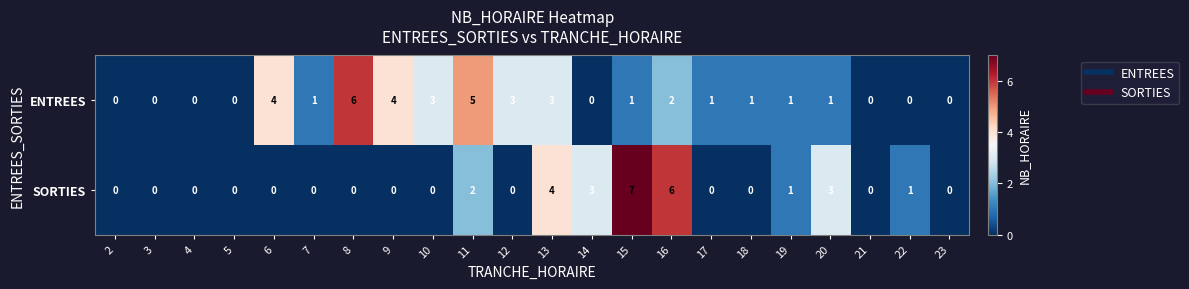

Which category has the highest value in the ENTREES series?

8